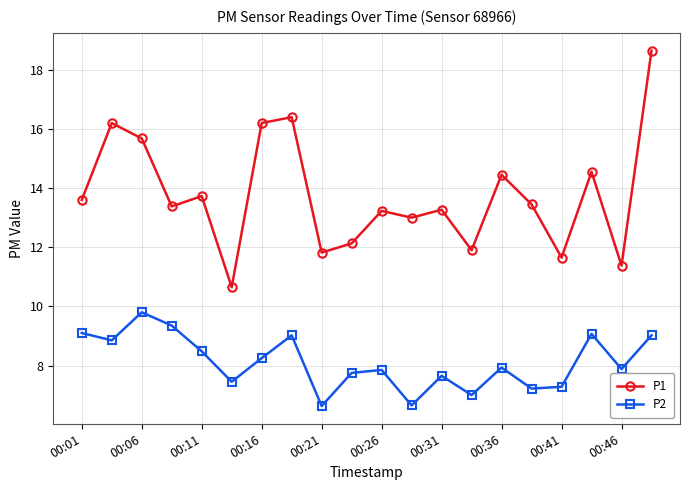

True or false: P2 has more than 2 interior local peaks.

True